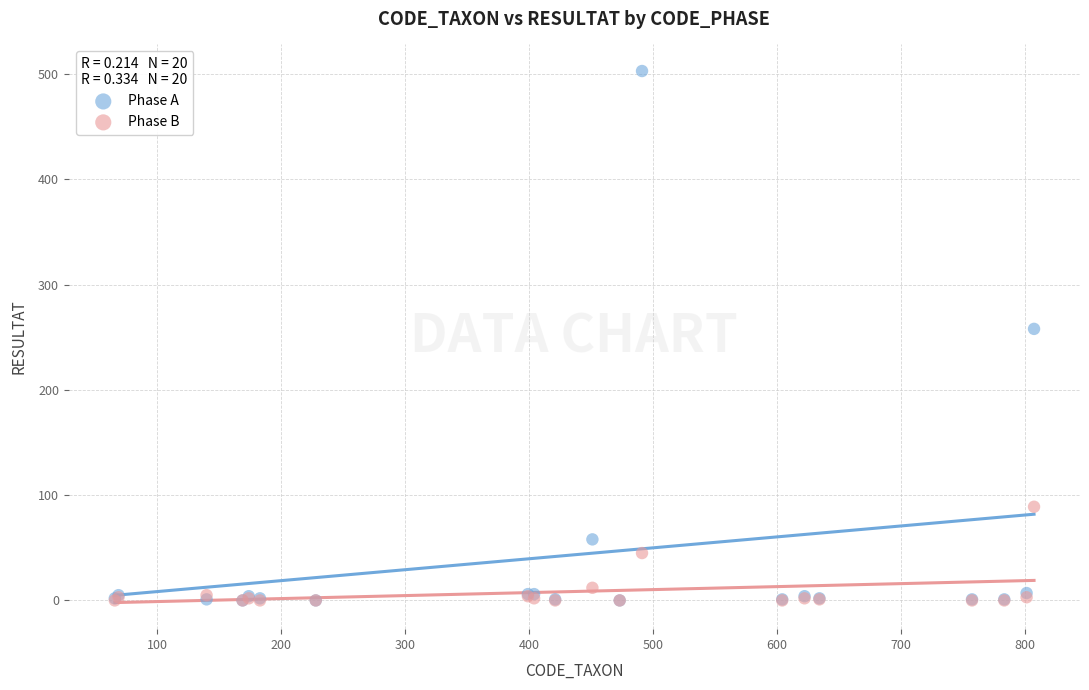

Across all series, what Y value is closest to 251?

258